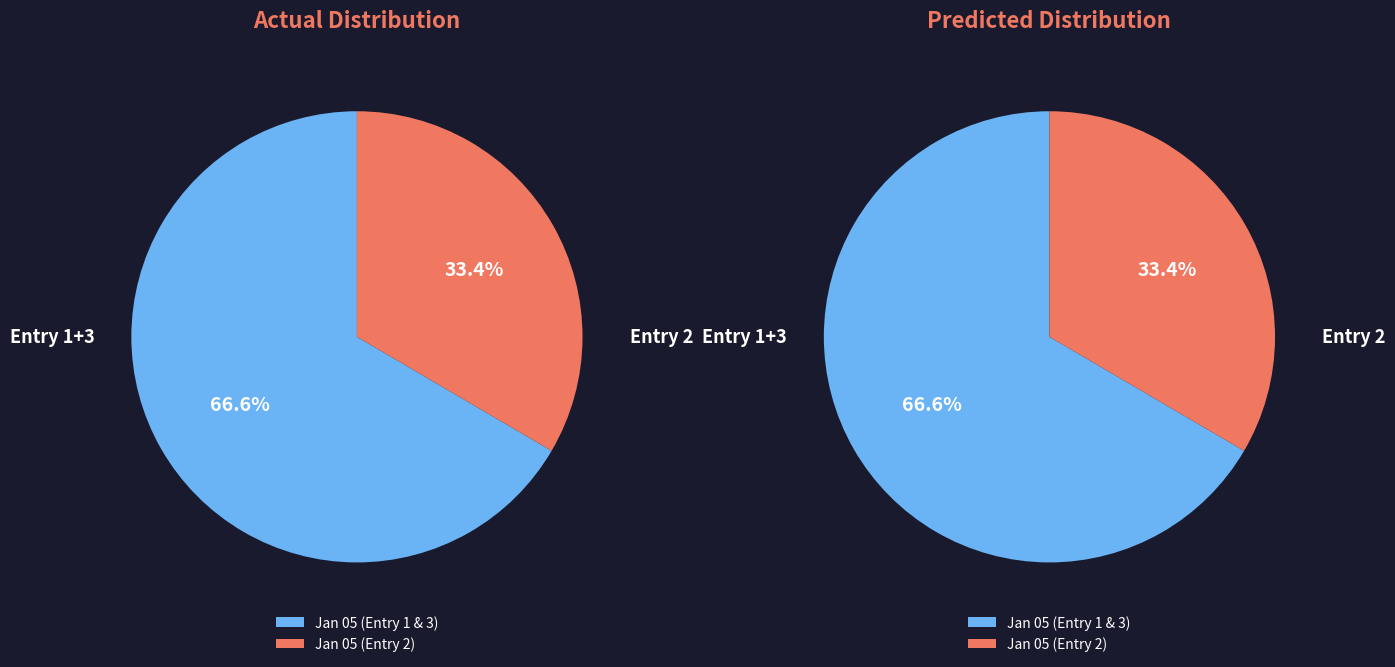

The 2023-01-05T11:19:30.321Z slice represents 33% of the pie. True or false?

True